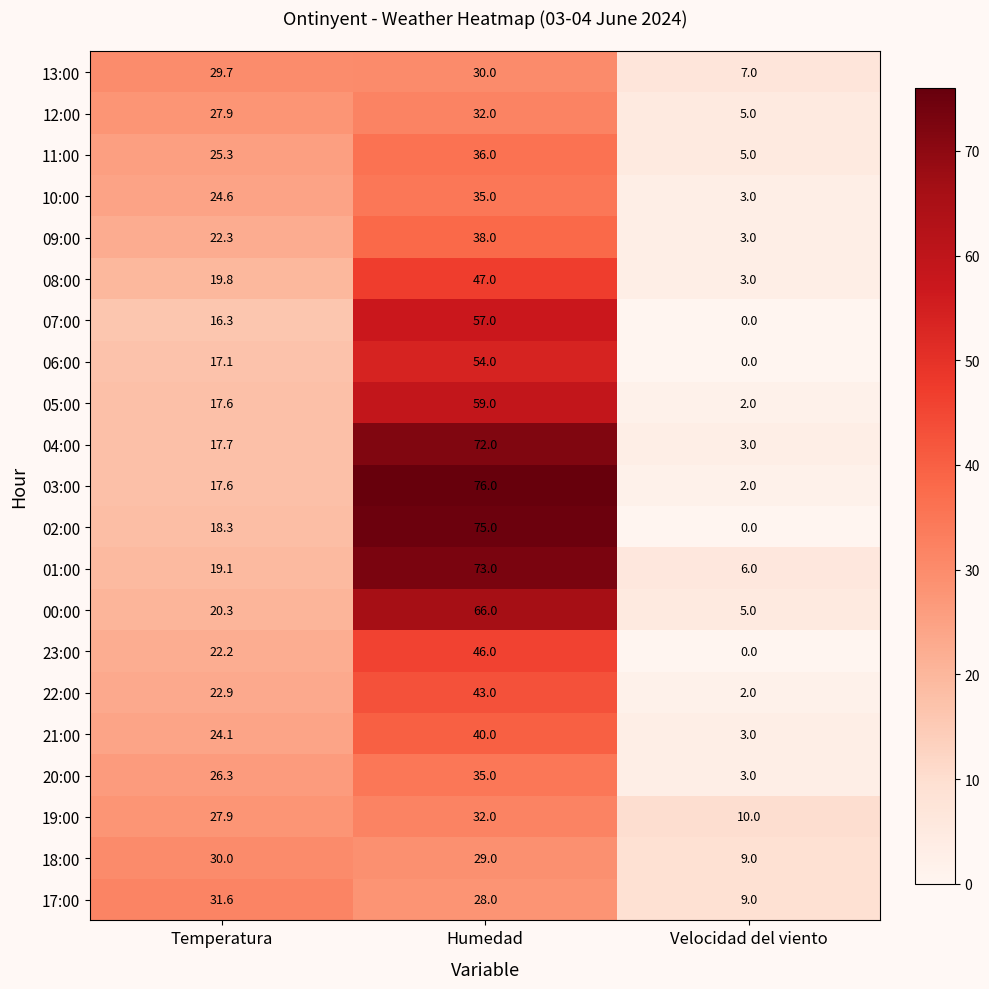

What is the sum of the 11:00 values at Temperatura and Humedad?

61.3